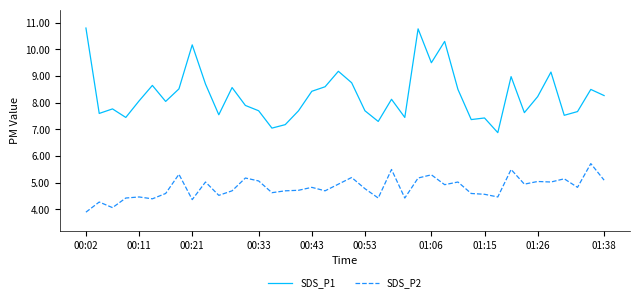

Which series has the largest total across all categories?

SDS_P1